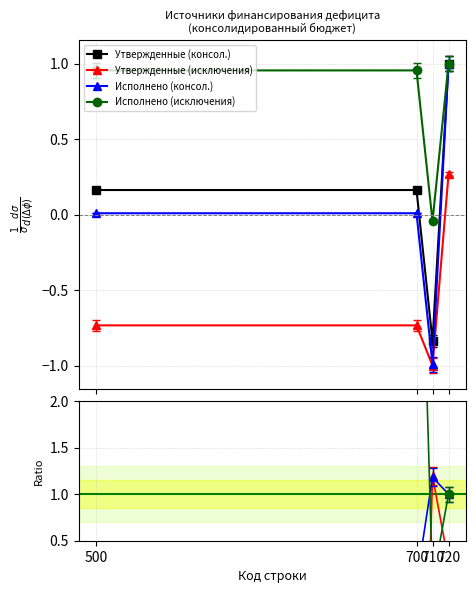

How many data points does each series have?

4